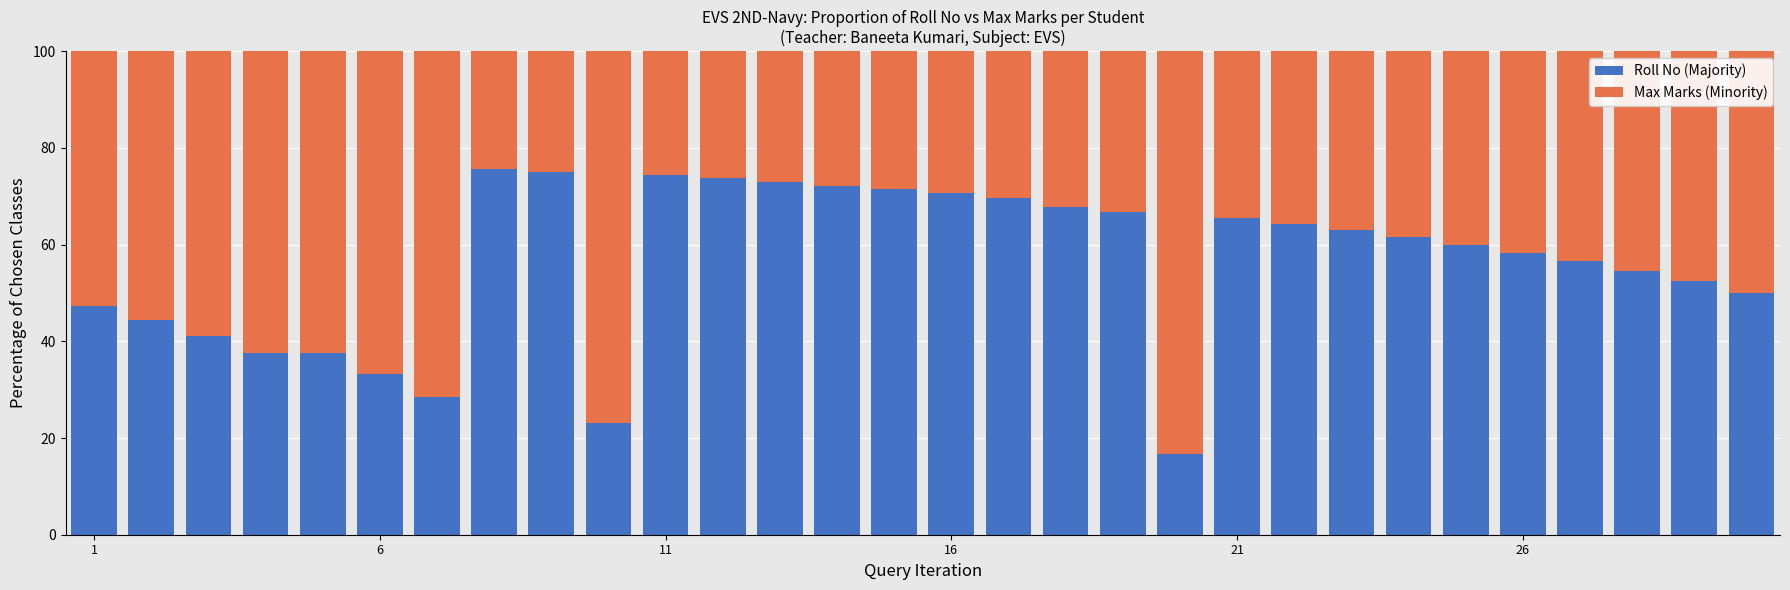

What is the highest value of the Roll No (Majority) series?

75.6